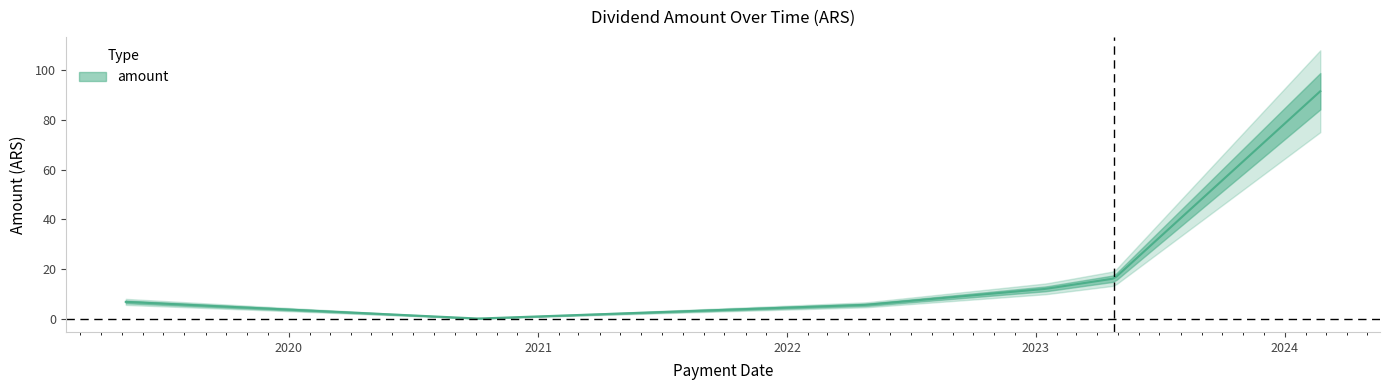

What is the change in value from 2022-04-27 to 2023-04-26?

+10.6